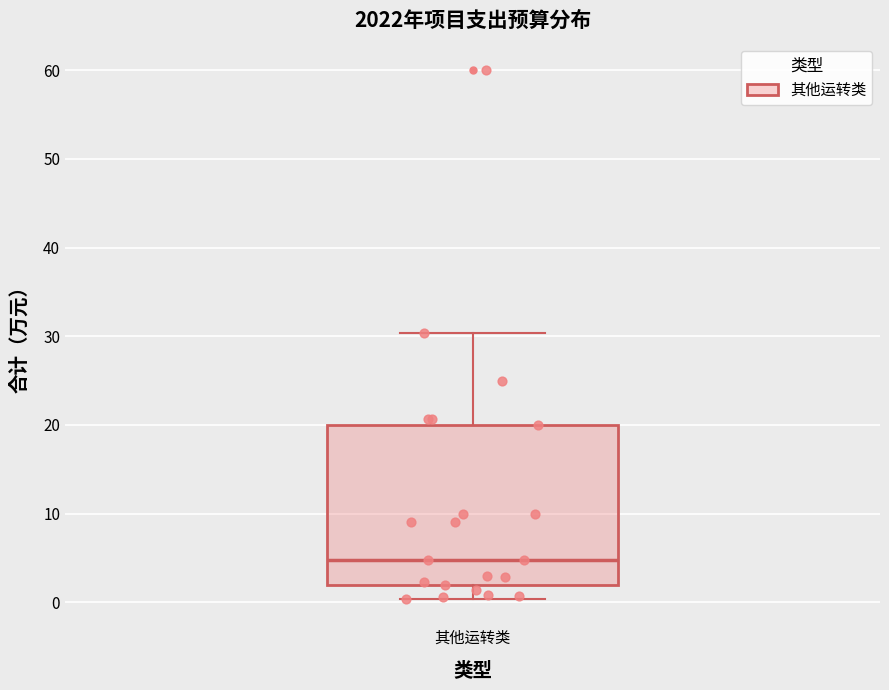

Read this box plot against the y-axis: the position of the median line, the range covered by the box, and the ends of both whiskers. The values are not printed on the chart, so give them approximately, as read against the axis.

median 5, box 2 to 20, whiskers 0 to 30